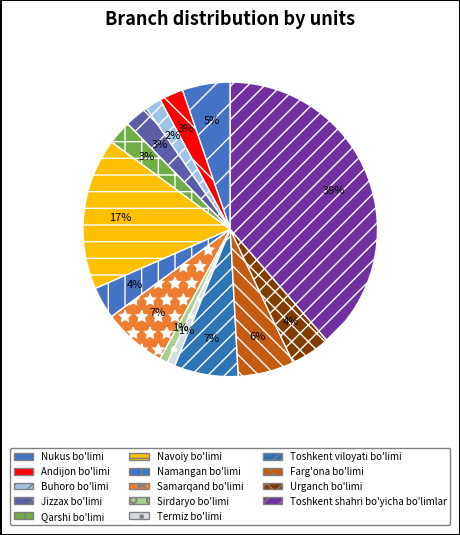

How many slices are in this pie chart?

14